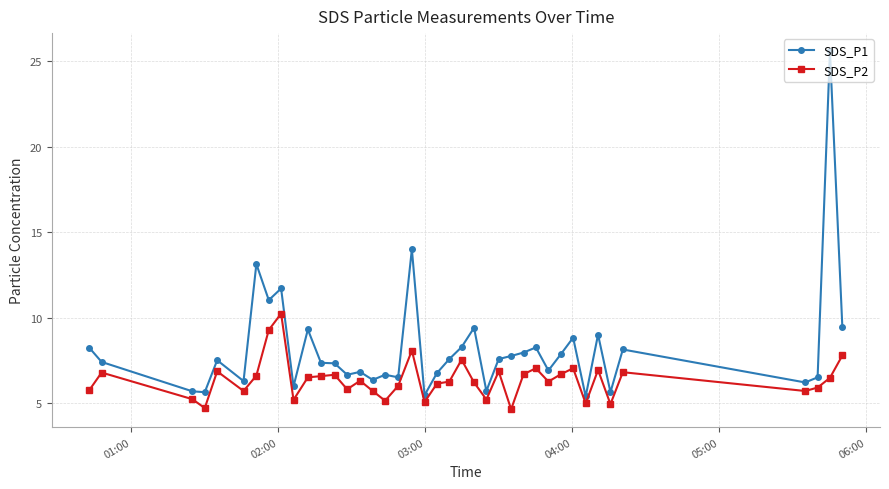

Which series has the largest range (max minus min)?

SDS_P1